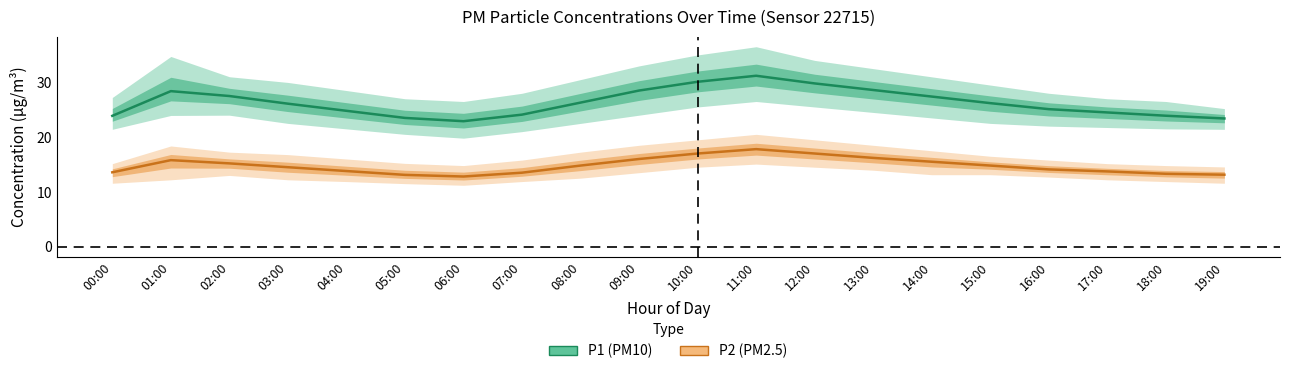

True or false: P1 (PM10) mean and P2 (PM2.5) mean cross at least once.

False